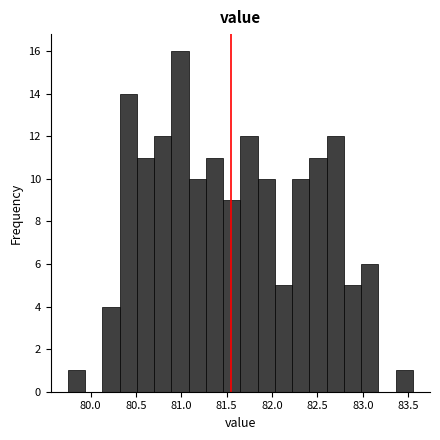

Read against the x-axis, roughly where is the centre of the tallest bar?

81.00